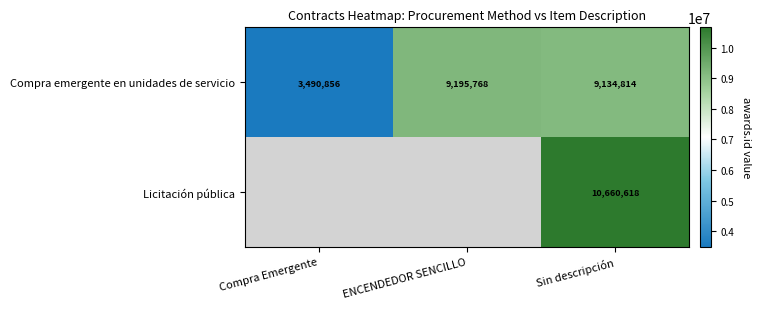

True or false: Compra emergente en unidades de servicio has a value of 16208605 at ENCENDEDOR SENCILLO.

False